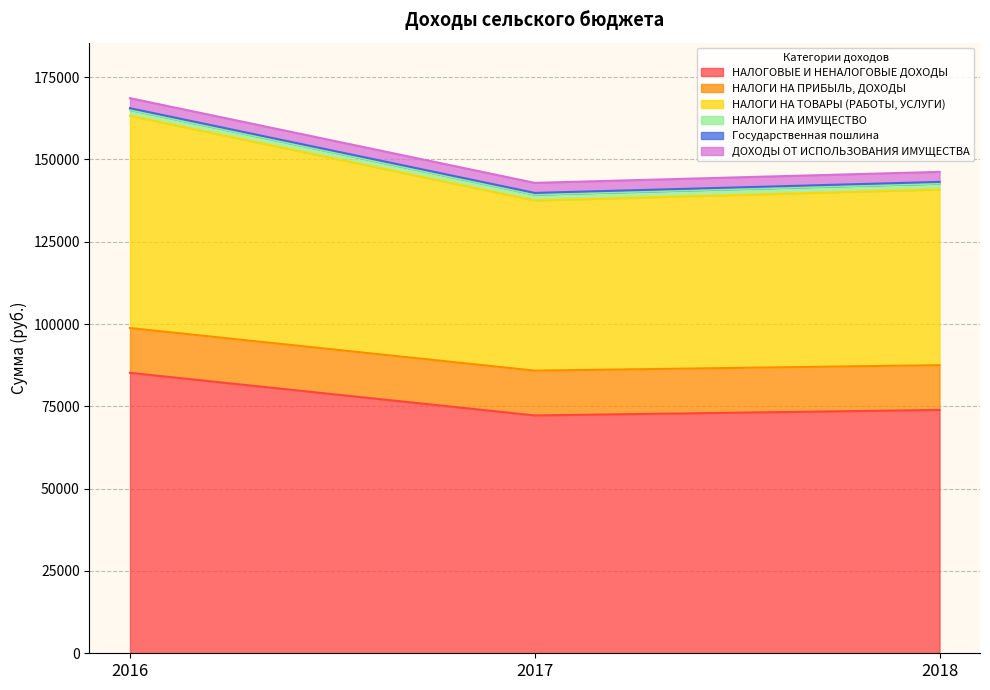

At which category is the sum across all series the highest?

2016